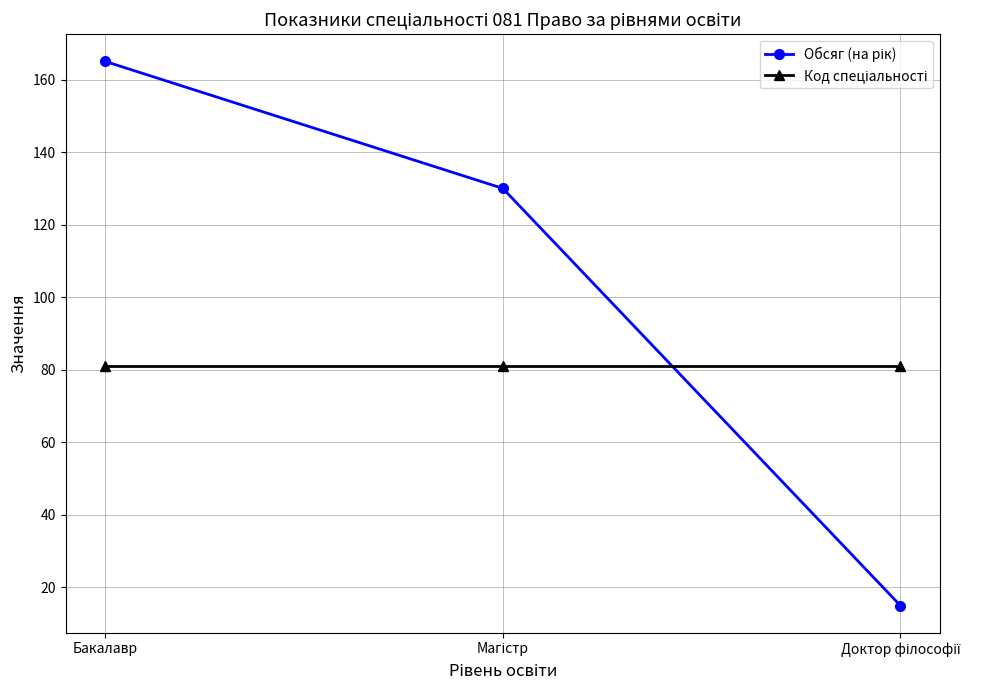

What is the minimum value shown in the chart?

15